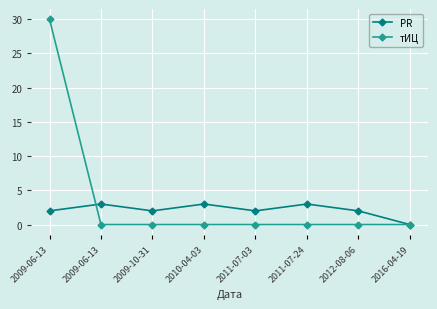

Reading left to right, transcribe all the data shown in this chart.

PR: 2	3	2	3	2	3	2	0
тИЦ: 30	0	0	0	0	0	0	0